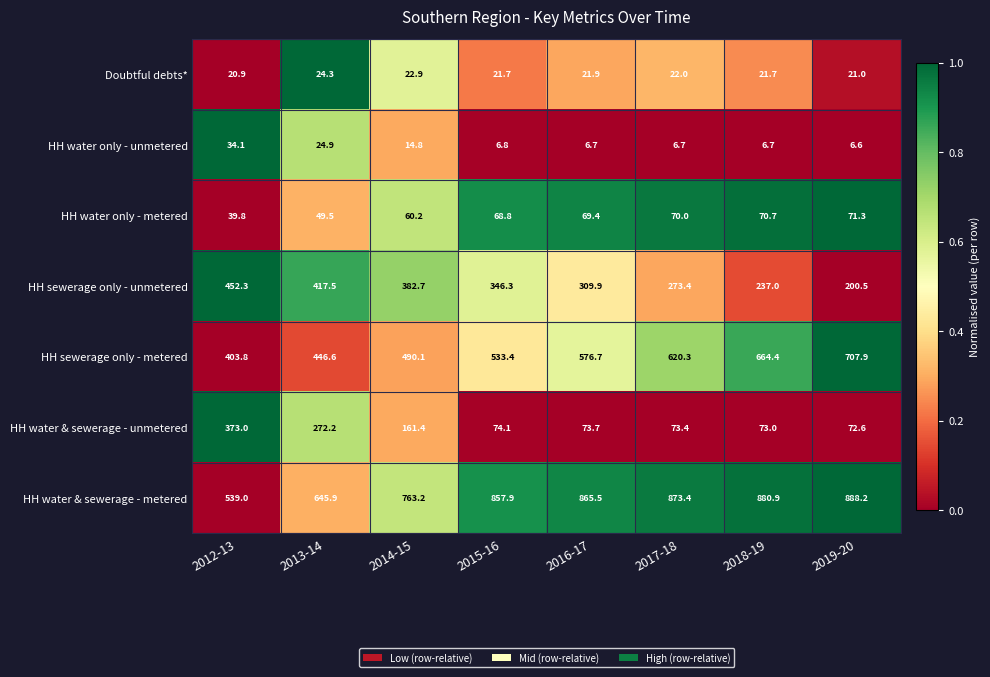

What is the difference between the maximum and minimum values in the HH water & sewerage - unmetered series?

300.4